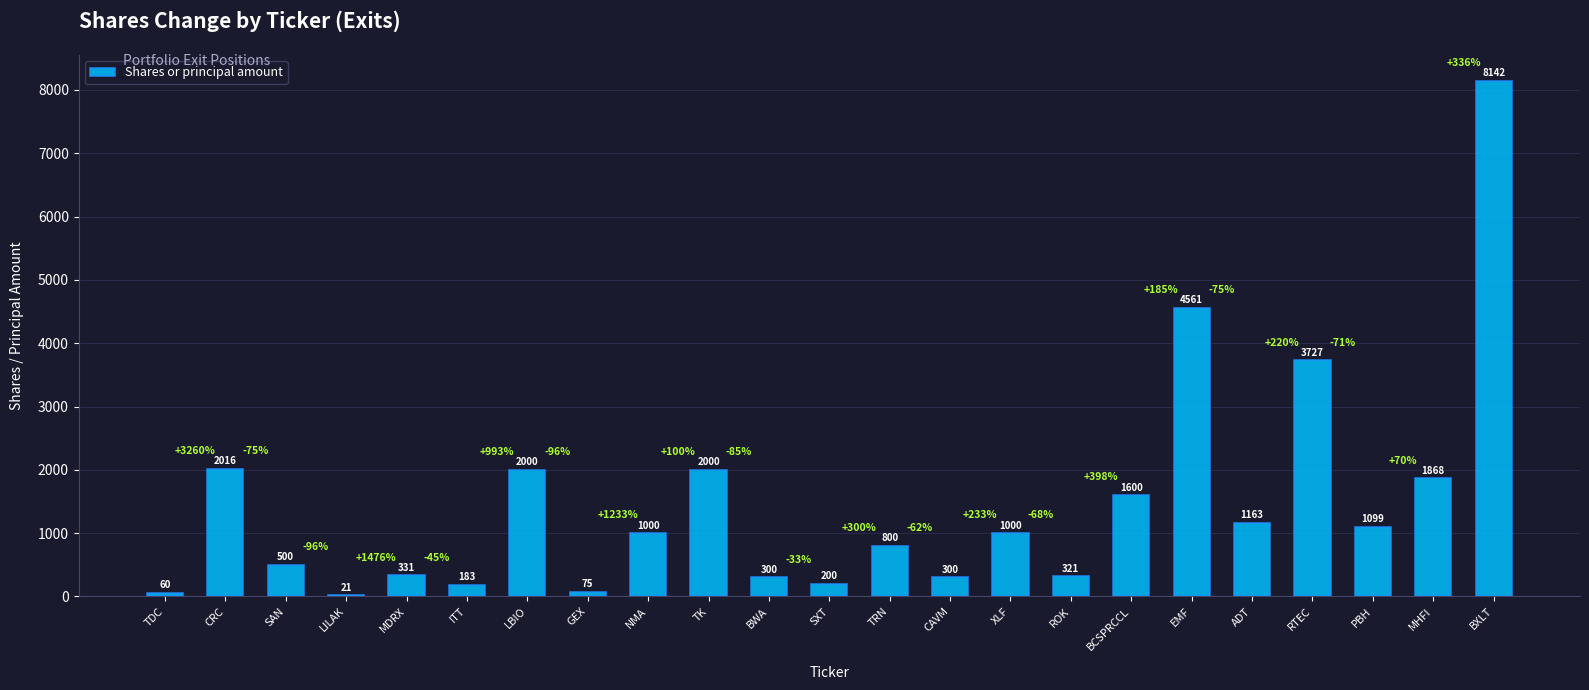

Which has a higher value, SAN or ADT?

ADT